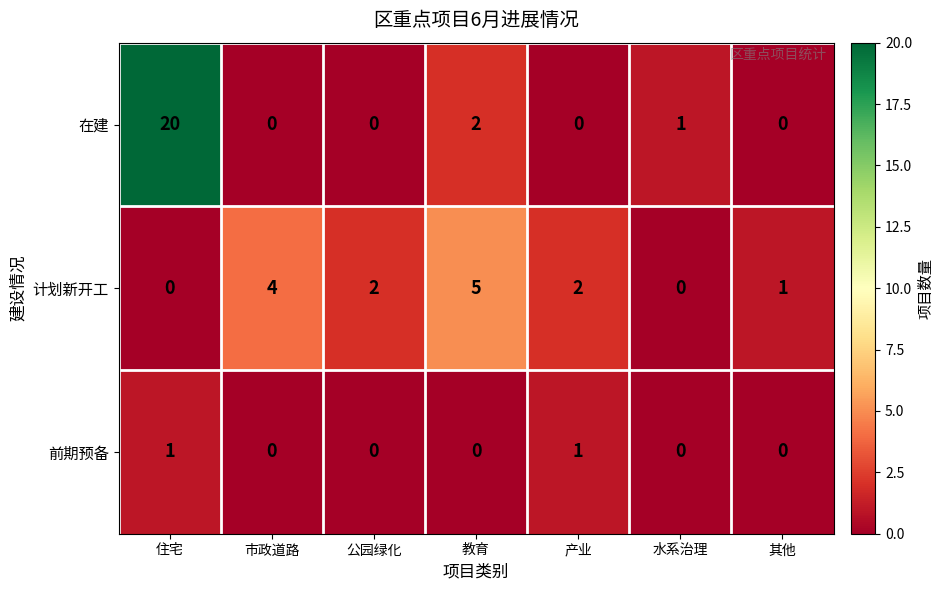

Is it true that 前期预备 equals 1 at 教育?

False